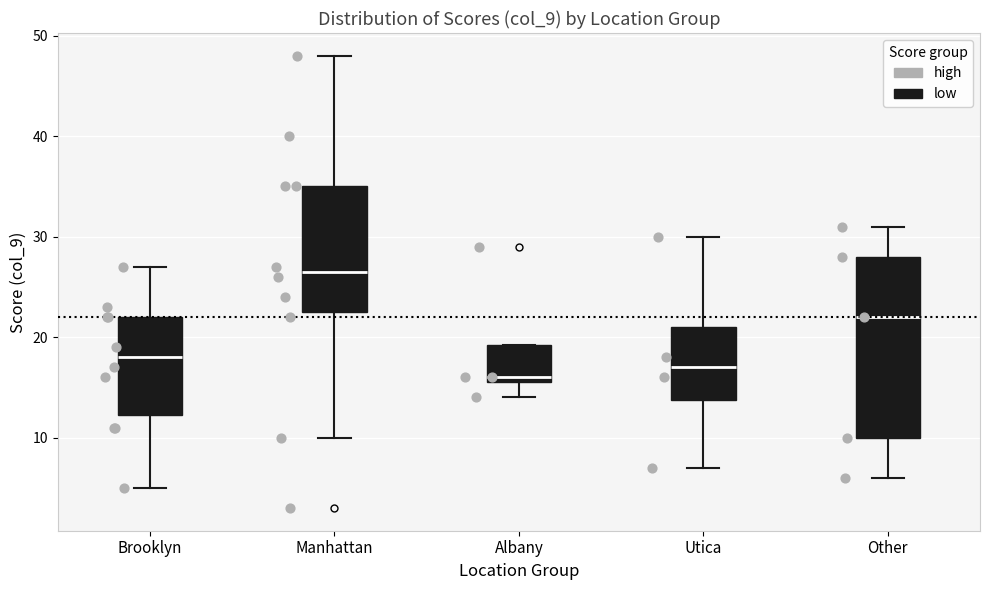

Reading left to right, read every box against the y-axis: the position of its median line, the range the box covers, and the ends of its whiskers. The values are not printed on the chart, so give them approximately, as read against the axis.

Brooklyn: median 18, box 12 to 22, whiskers 5 to 27
Manhattan: median 27, box 23 to 35, whiskers 10 to 48
Albany: median 16 (just above the box's lower edge), box 16 to 19, whiskers 14 to 19
Utica: median 17, box 14 to 21, whiskers 7 to 30
Other: median 22, box 10 to 28, whiskers 6 to 31